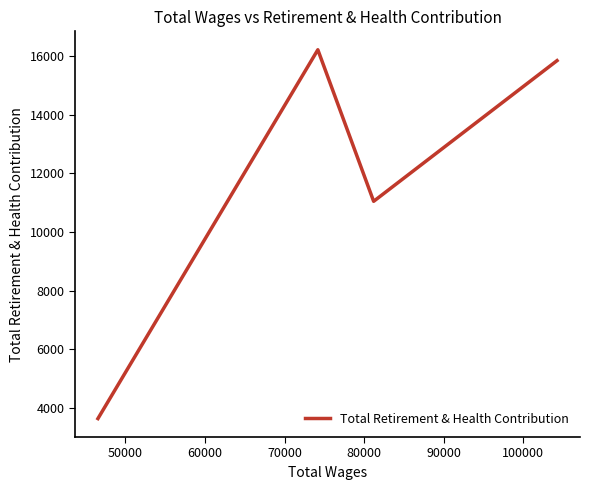

How many interior local valleys (lower than both neighbors) does the data have?

1